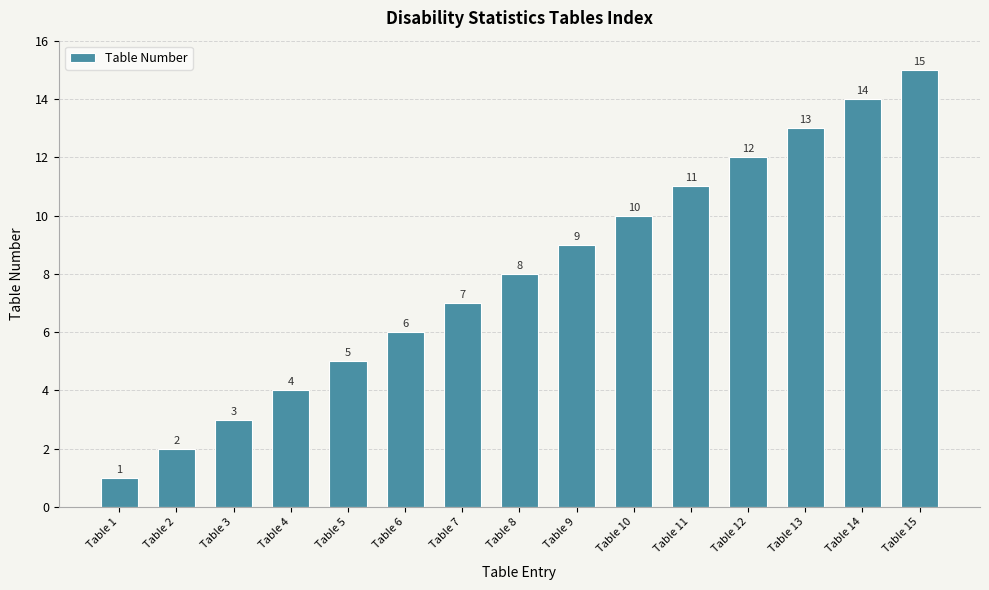

Reading left to right, list all the values displayed in this chart.

Table 1=1	Table 2=2	Table 3=3	Table 4=4	Table 5=5	Table 6=6	Table 7=7	Table 8=8	Table 9=9	Table 10=10	Table 11=11	Table 12=12	Table 13=13	Table 14=14	Table 15=15